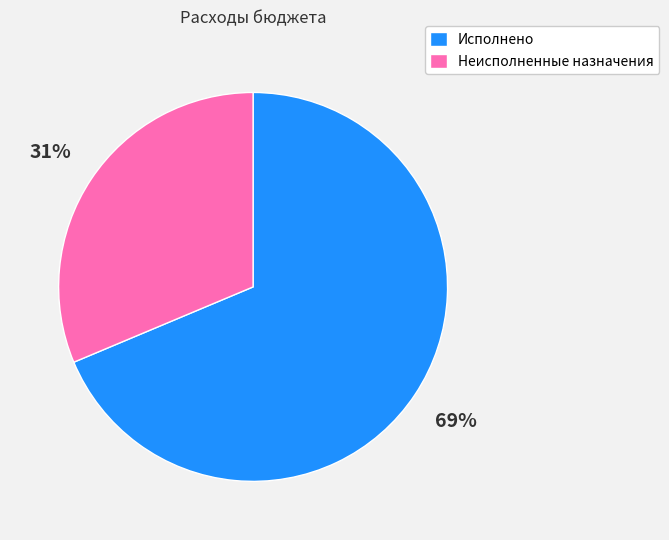

Which category has the smallest portion of the pie?

Неисполненные назначения